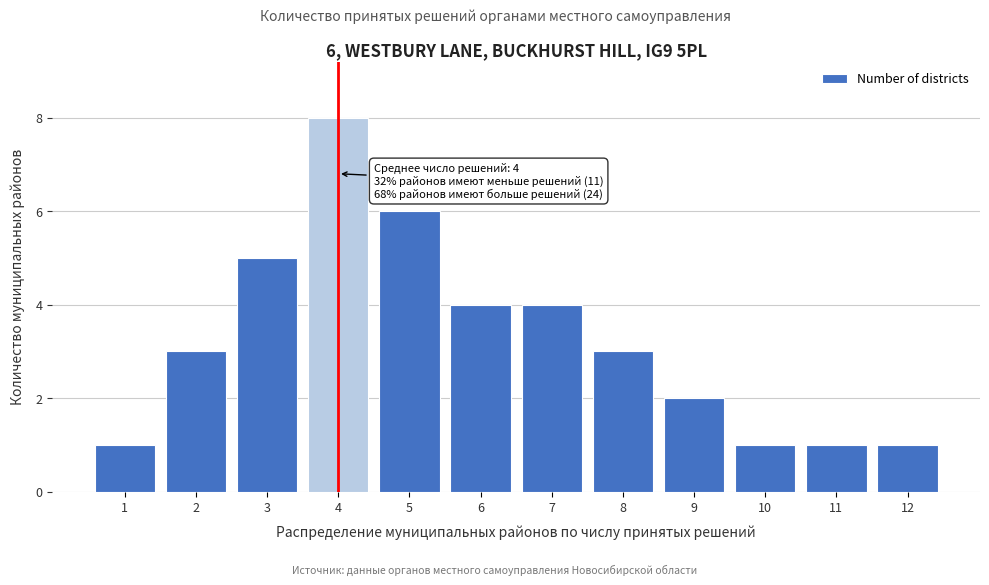

Reading left to right, list all the values displayed in this chart.

1=1	2=3	3=5	4=8	5=6	6=4	7=4	8=3	9=2	10=1	11=1	12=1